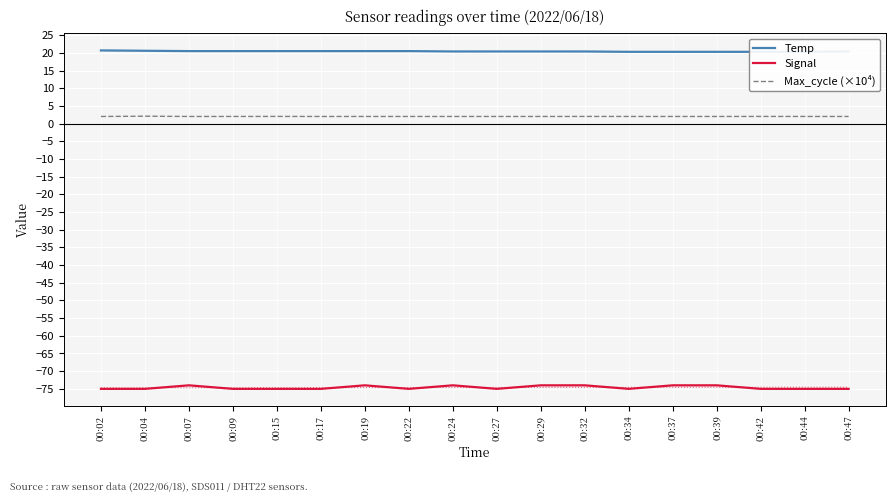

True or false: Max_cycle (×10⁴) has a value of 3.4 at 00:07.

False